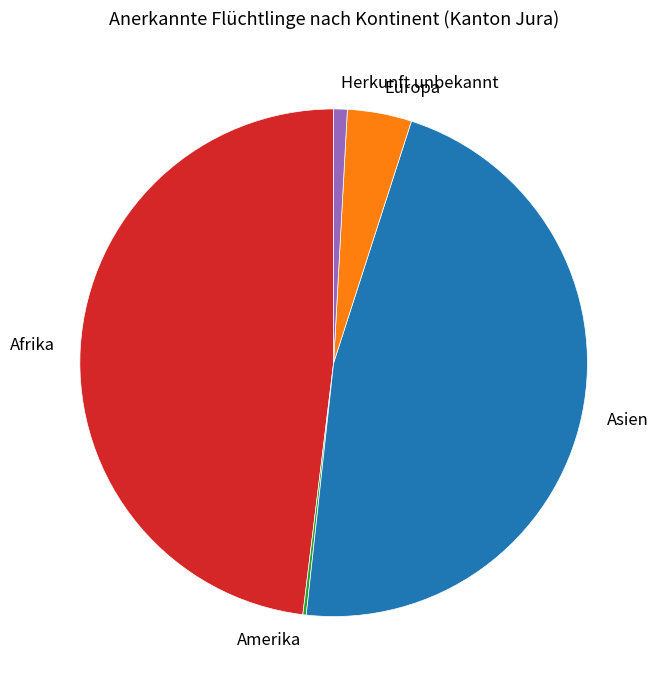

Is there any slice that represents more than half of the pie?

No